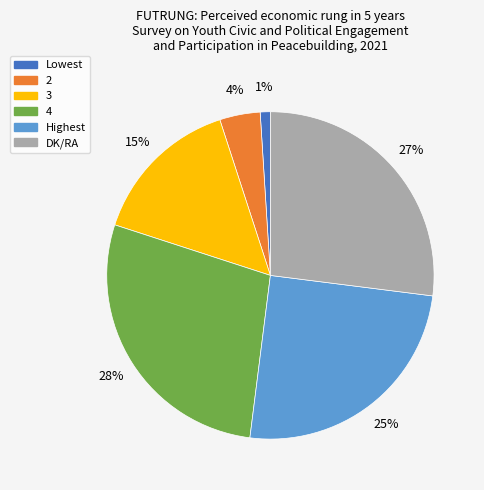

Does 4 account for over 50% of the chart?

No